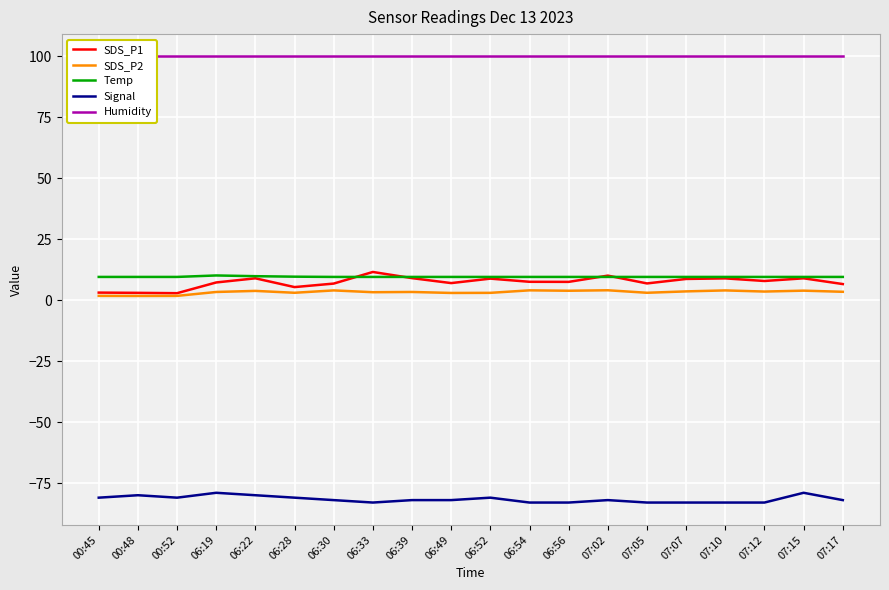

True or false: Temp and SDS_P1 cross at least once.

True